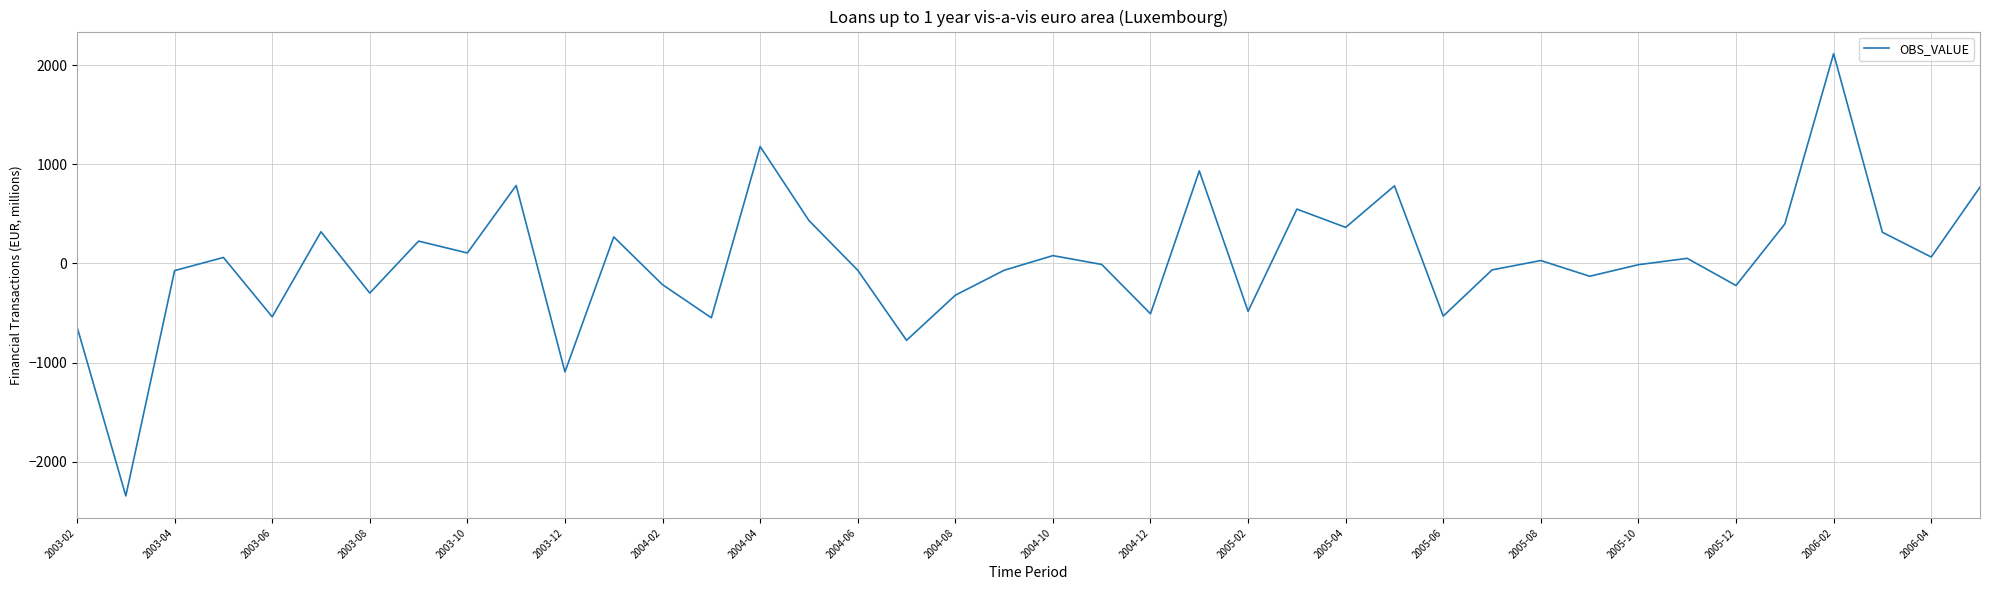

What is the difference between the maximum and minimum values?

4460.7